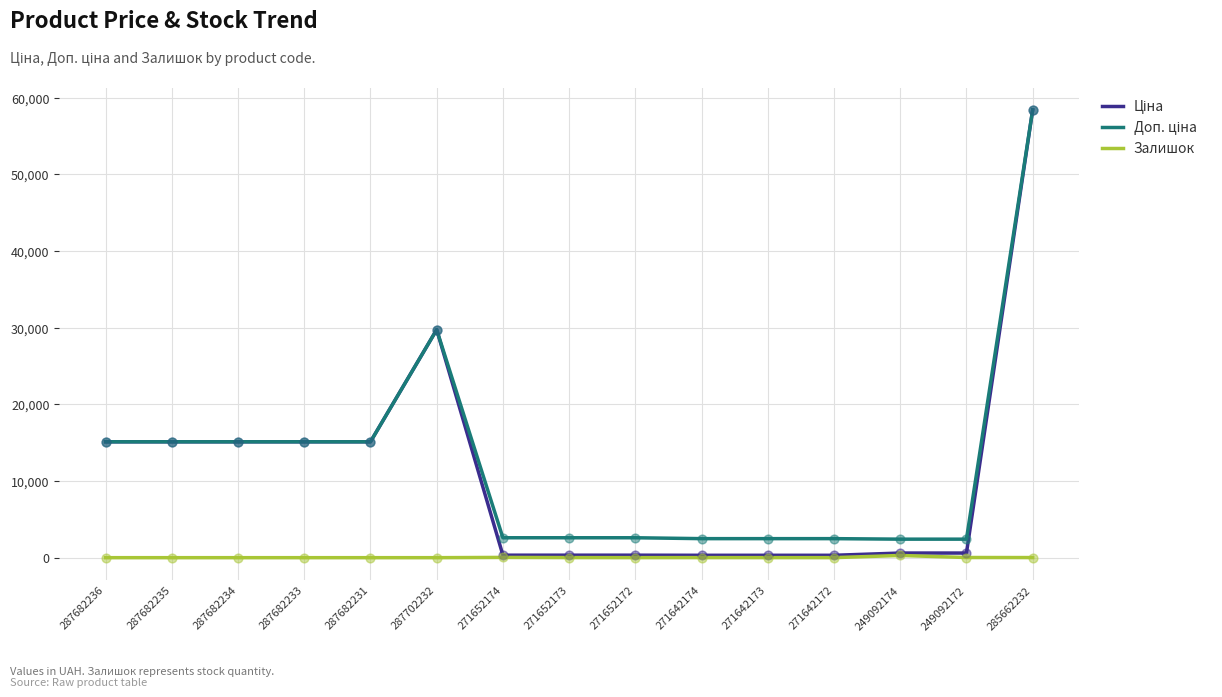

At which category is the sum across all series the highest?

285662232